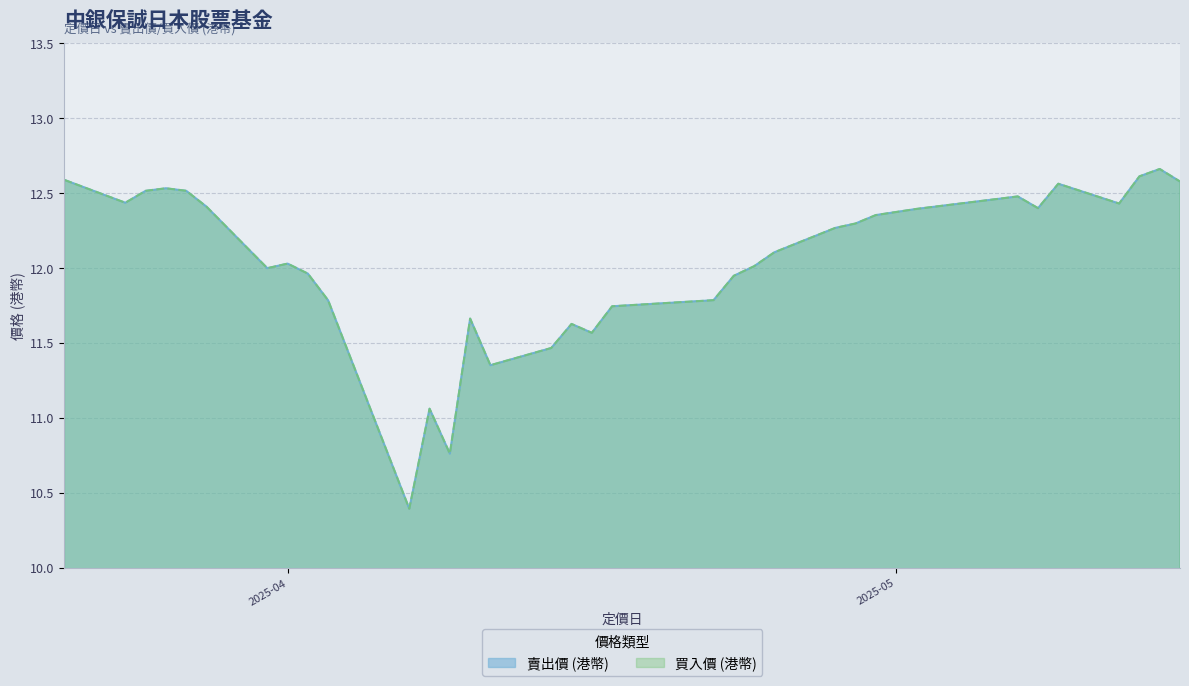

Which series has the widest spread of values?

賣出價 (港幣)